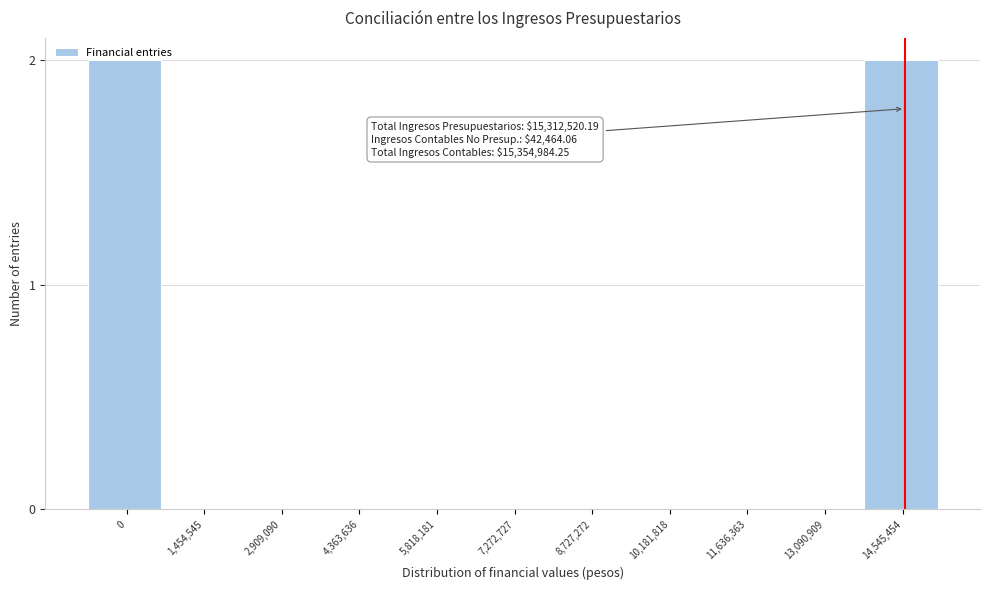

What is the sum of all values?

4